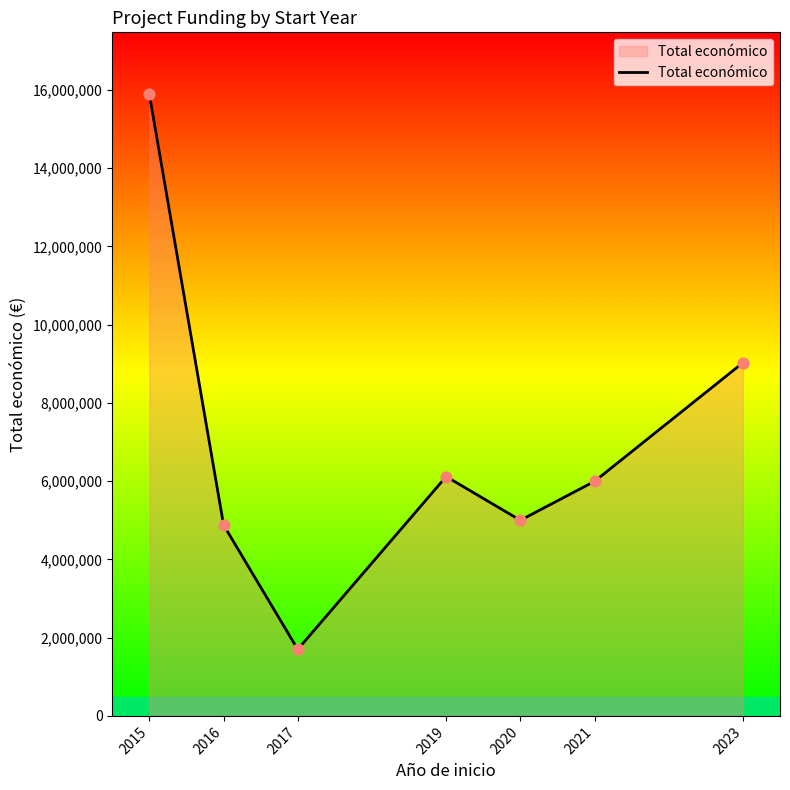

Between 2023 and 2017, which is larger?

2023